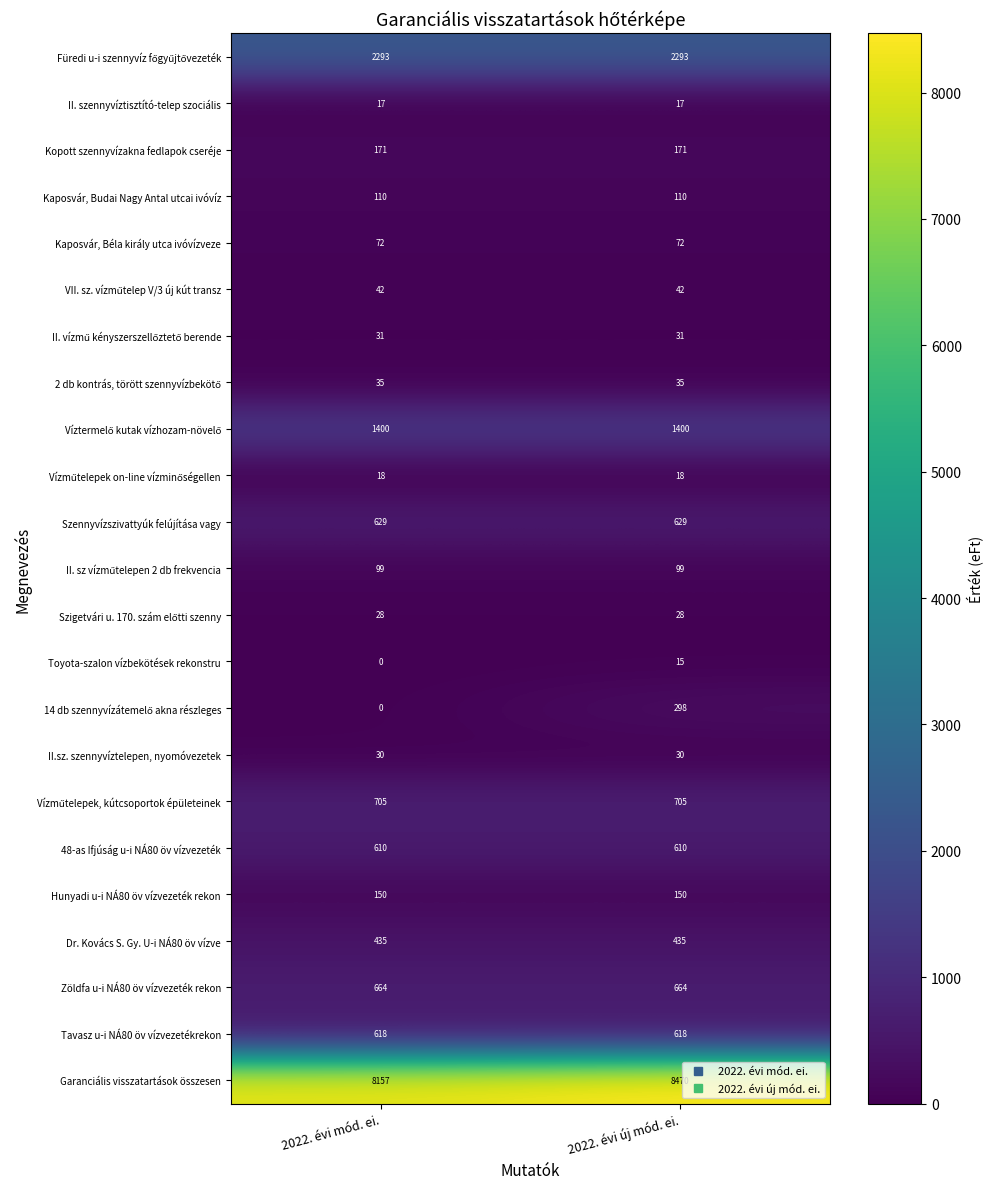

At which category does the chart reach its minimum across all series?

2022. évi mód. ei.